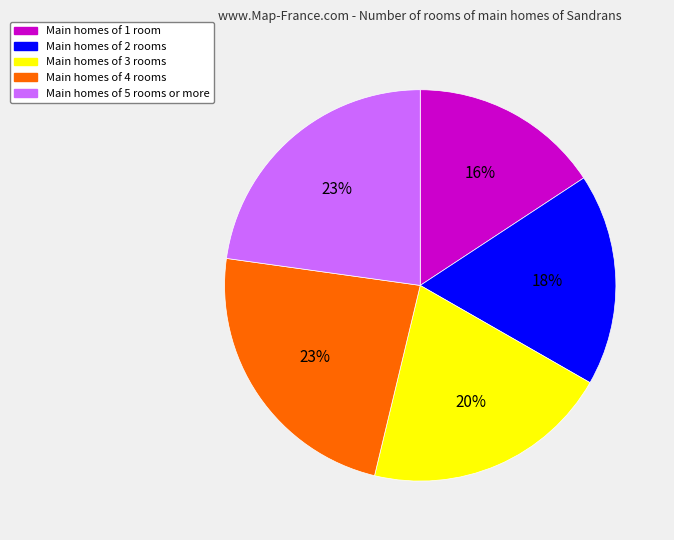

To the nearest percent, what is the average slice percentage?

20%